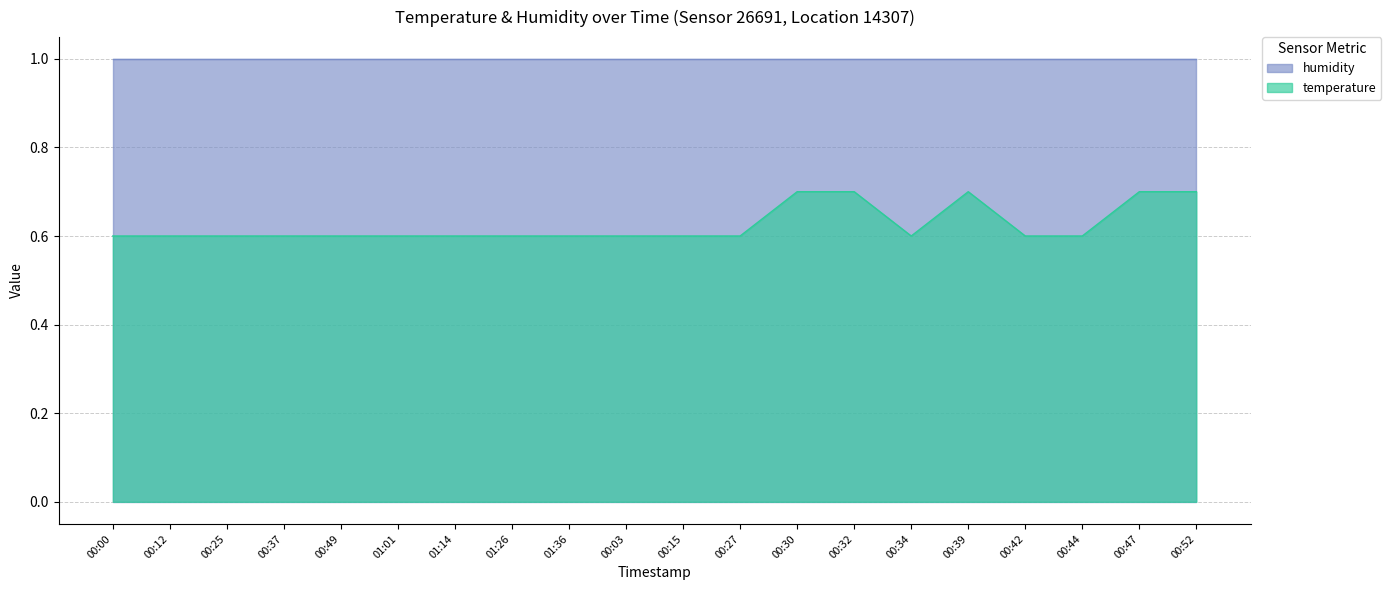

List the labels in order of value, smallest first.

00:00, 00:12, 00:25, 00:37, 00:49, 01:01, 01:14, 01:26, 01:36, 00:03, 00:15, 00:27, 00:34, 00:42, 00:44, 00:30, 00:32, 00:39, 00:47, 00:52